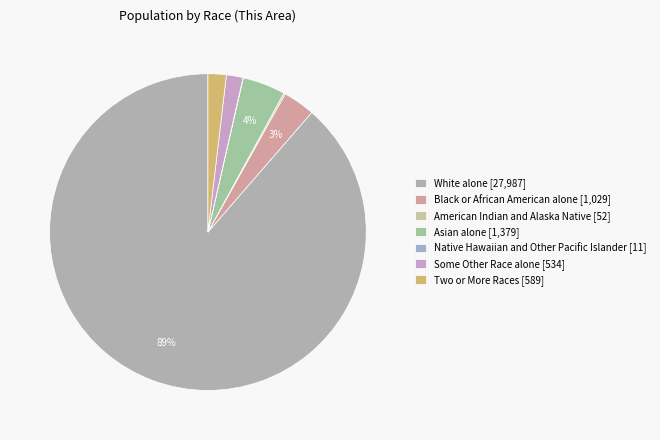

Which slice is the smallest?

Native Hawaiian and Other Pacific Islander